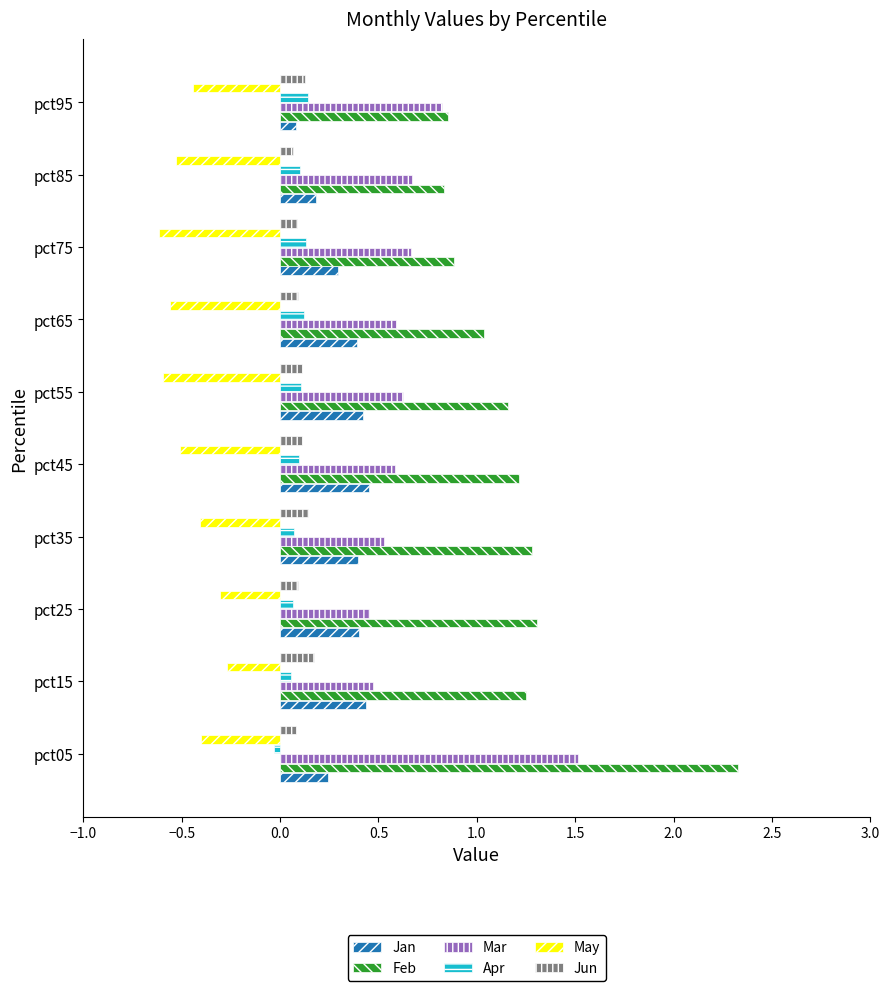

The value of May at pct45 is -0.8. True or false?

False